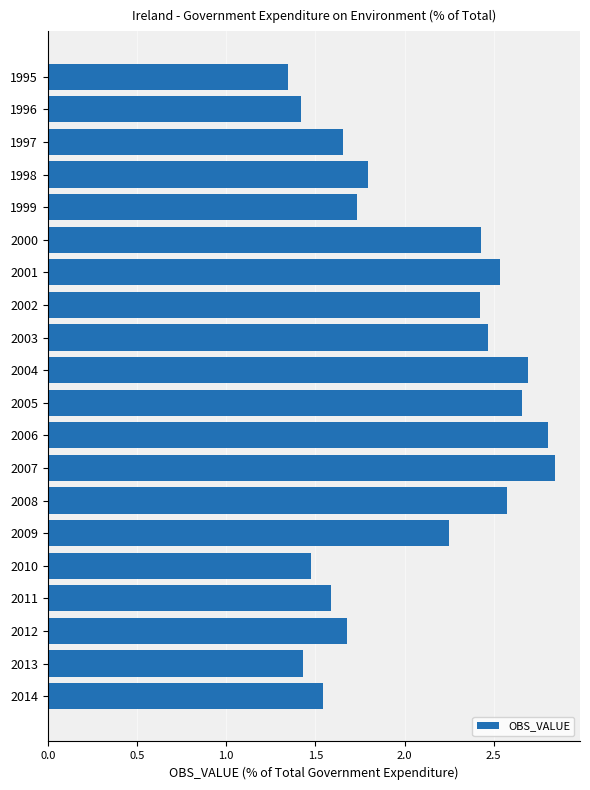

How many series are shown in this chart?

1